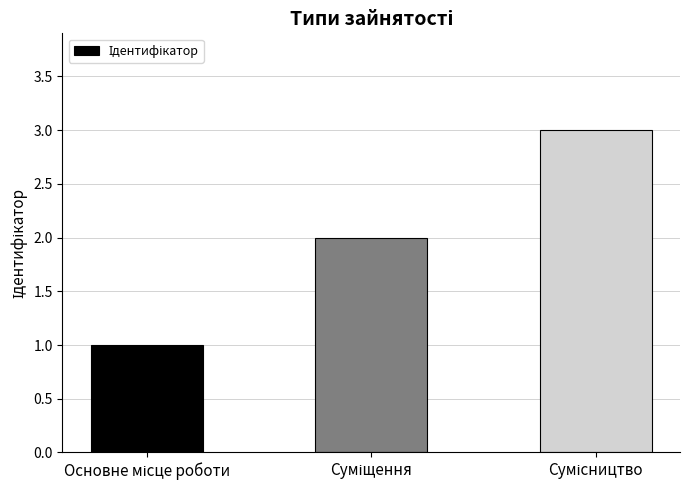

What is the sum of all values?

6